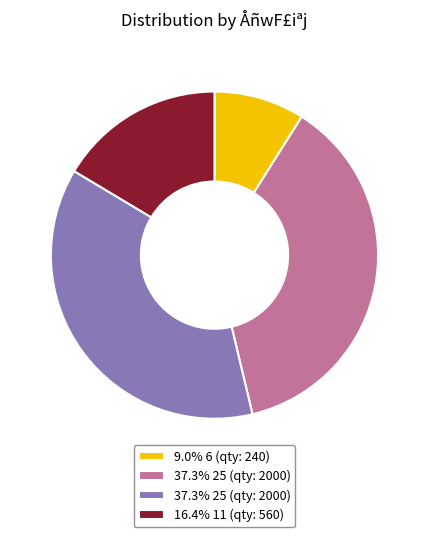

How many segments does this pie chart have?

4